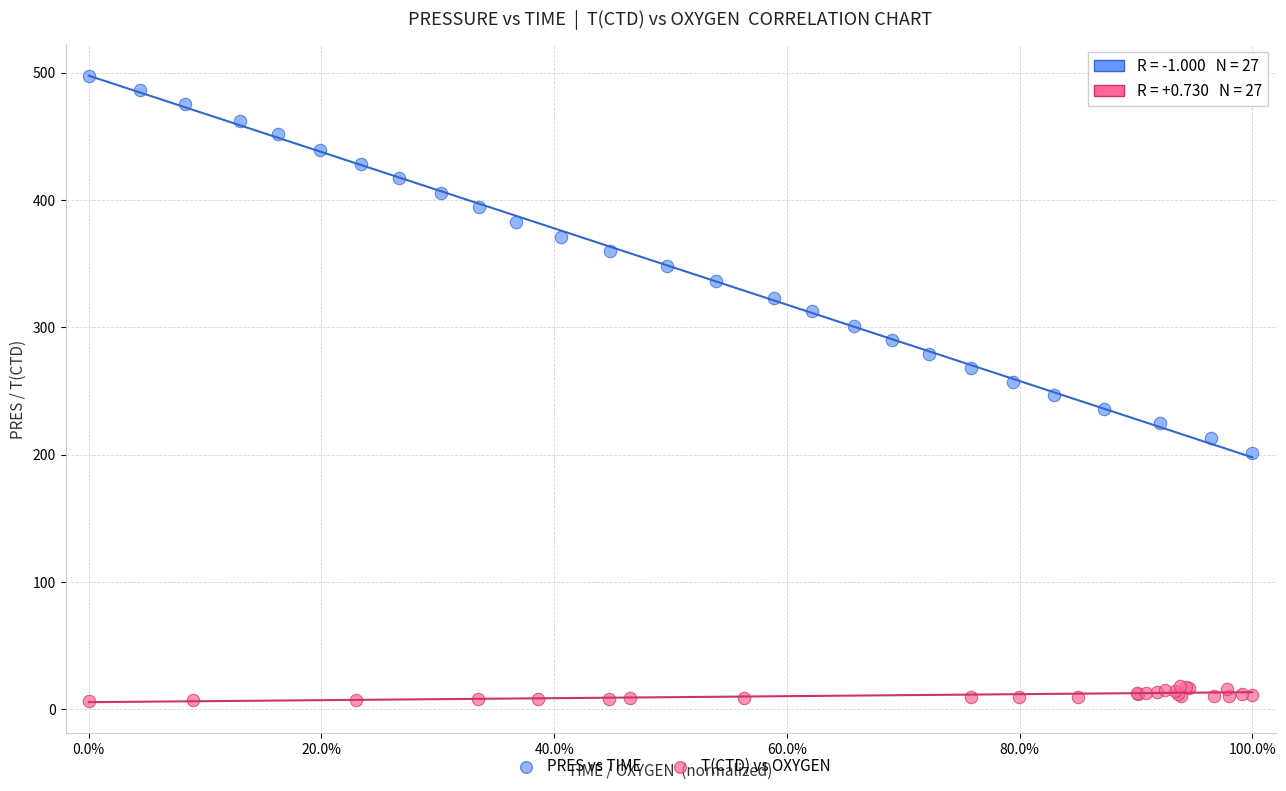

What are all the series names shown in the legend?

PRES vs TIME, T(CTD) vs OXYGEN